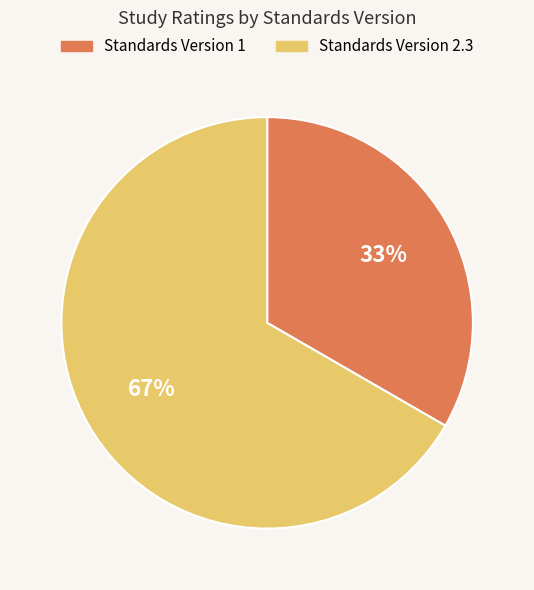

Is there any slice that represents more than half of the pie?

Yes